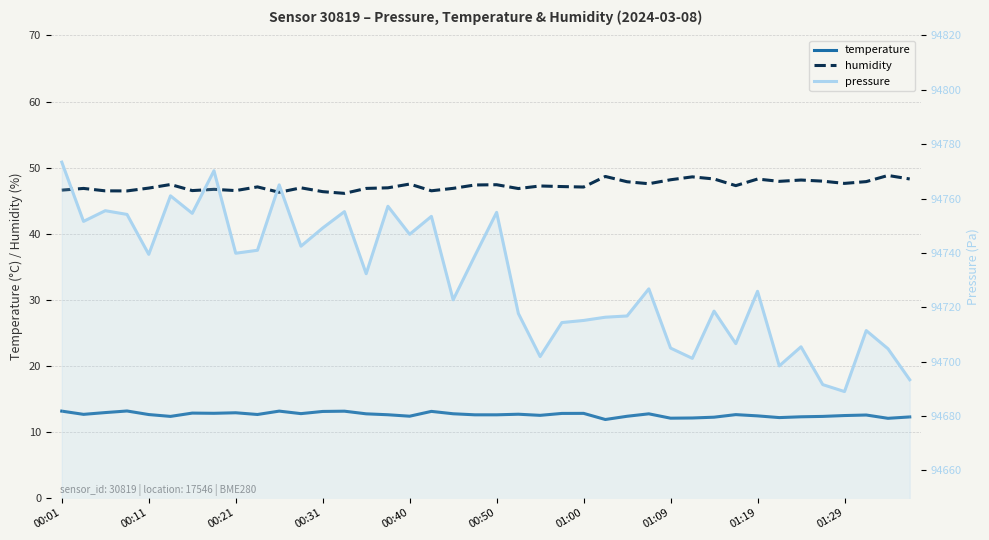

The value of humidity at 00:11 is 31.0. True or false?

False